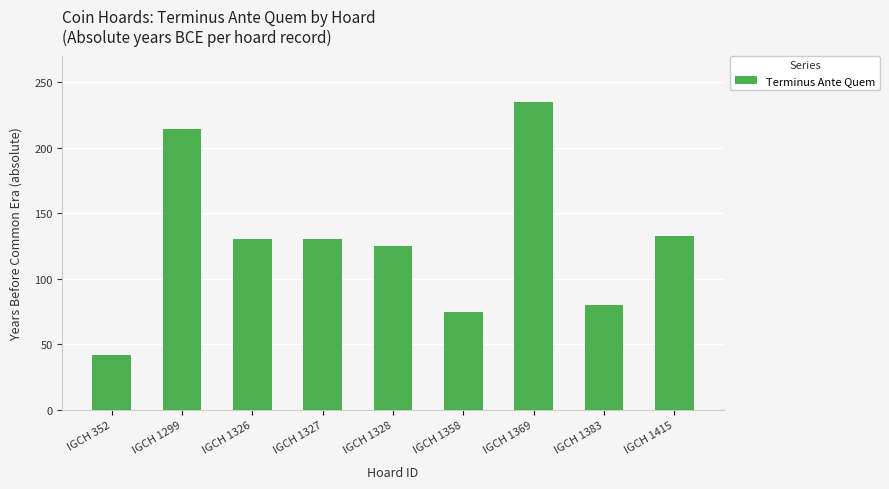

What is the approximate value at IGCH 1369, to the nearest 5?

235